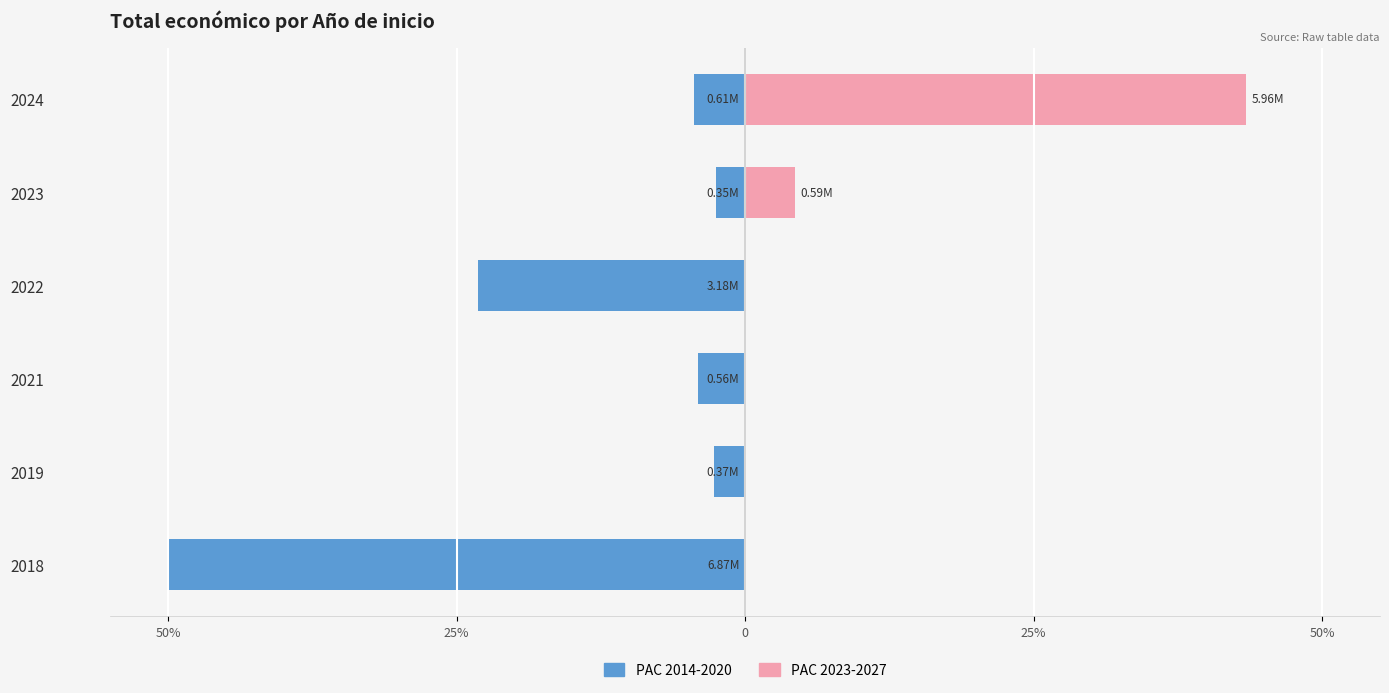

At 25%, list the series in order from largest to smallest.

PAC 2023-2027, PAC 2014-2020